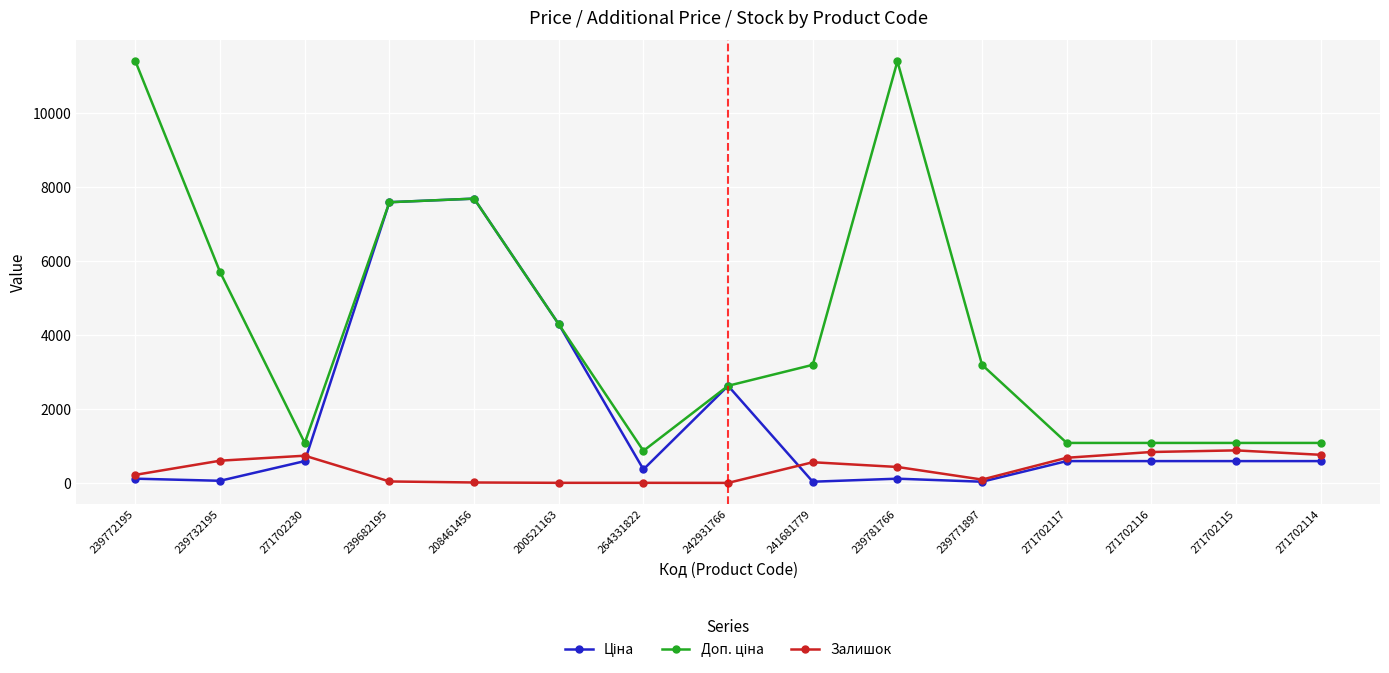

What is the maximum value for Залишок?

880.0